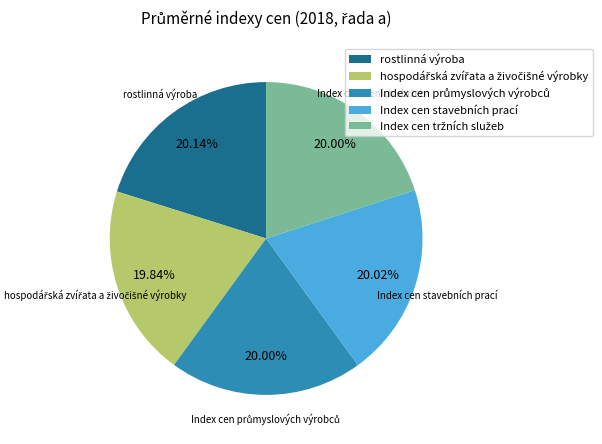

Approximately how many times larger is the value at Index cen stavebních prací compared to rostlinná výroba?

1.0